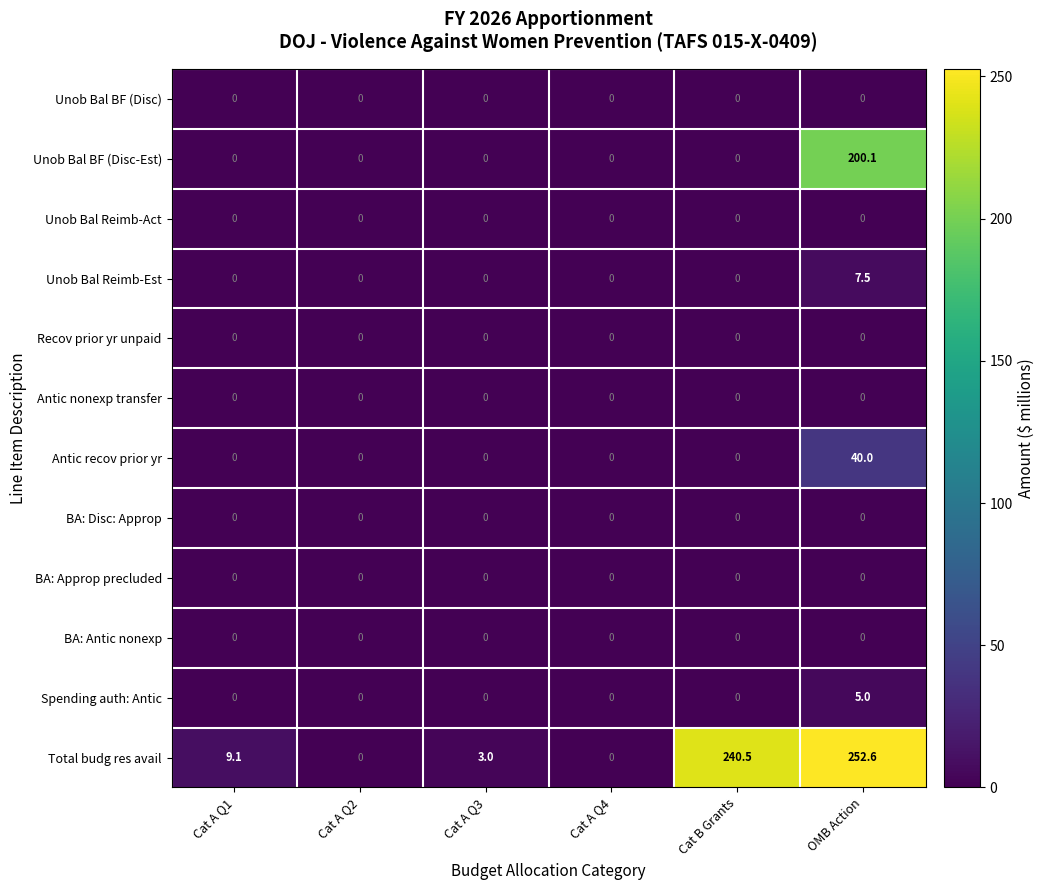

What is the average value of the Antic recov prior yr series?

6.7